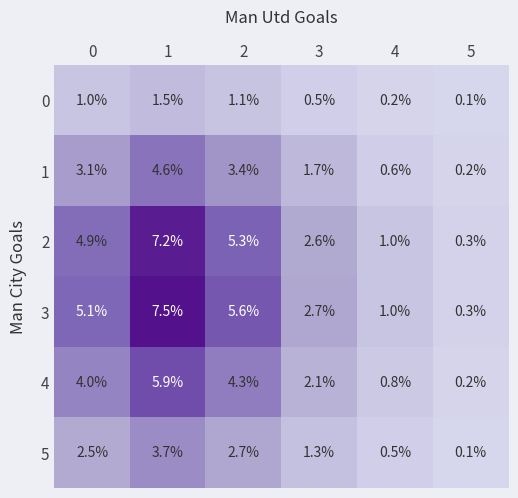

What is the spread (max minus min) of values at 2?

4.5